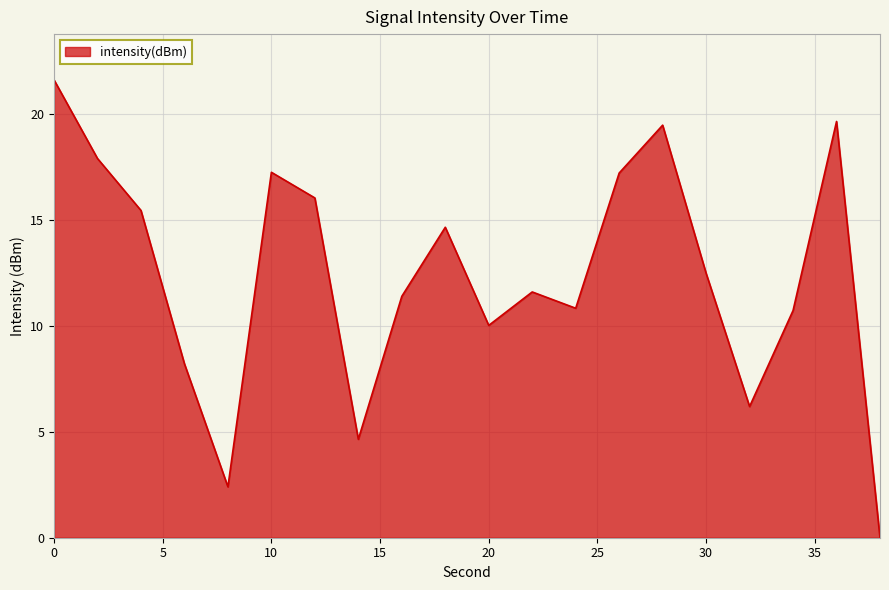

What is the difference between the maximum and minimum values?

21.6